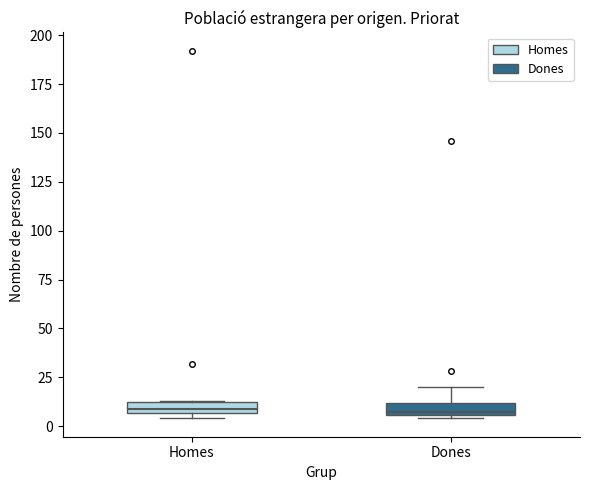

Where is the lower edge of the box for Dones on the y-axis? The values are not printed on the chart, so give them approximately, as read against the axis.

5